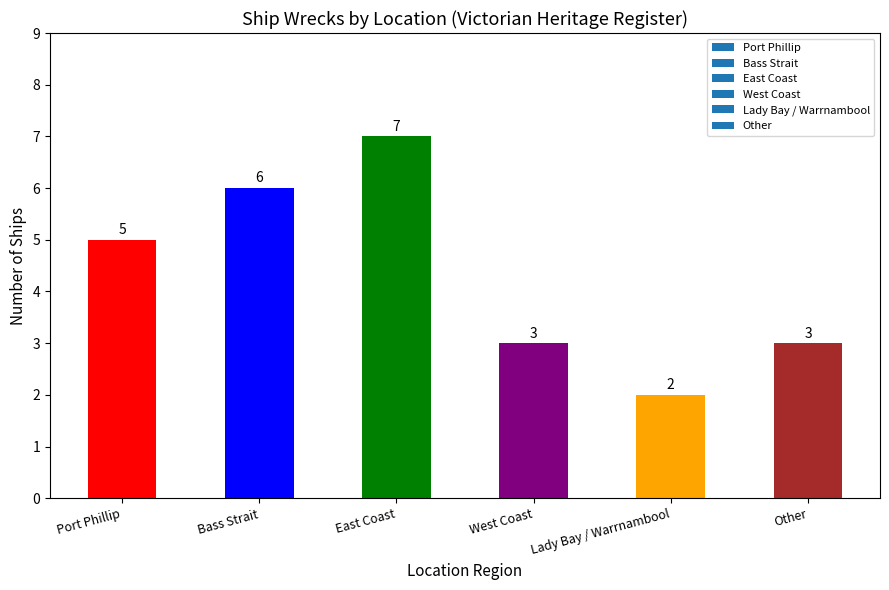

Is it true that the value at Other is 3?

True